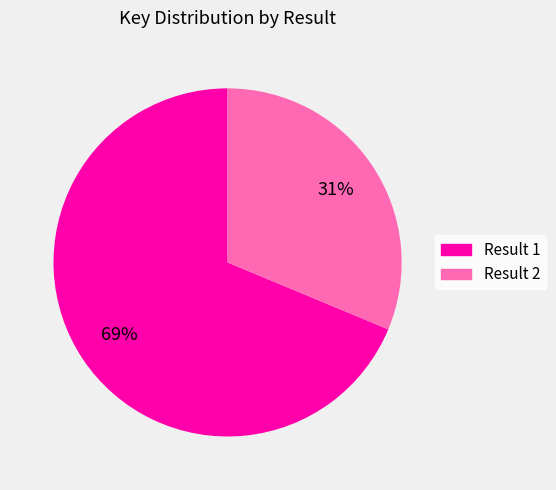

To the nearest percent, what is the average slice percentage?

50%